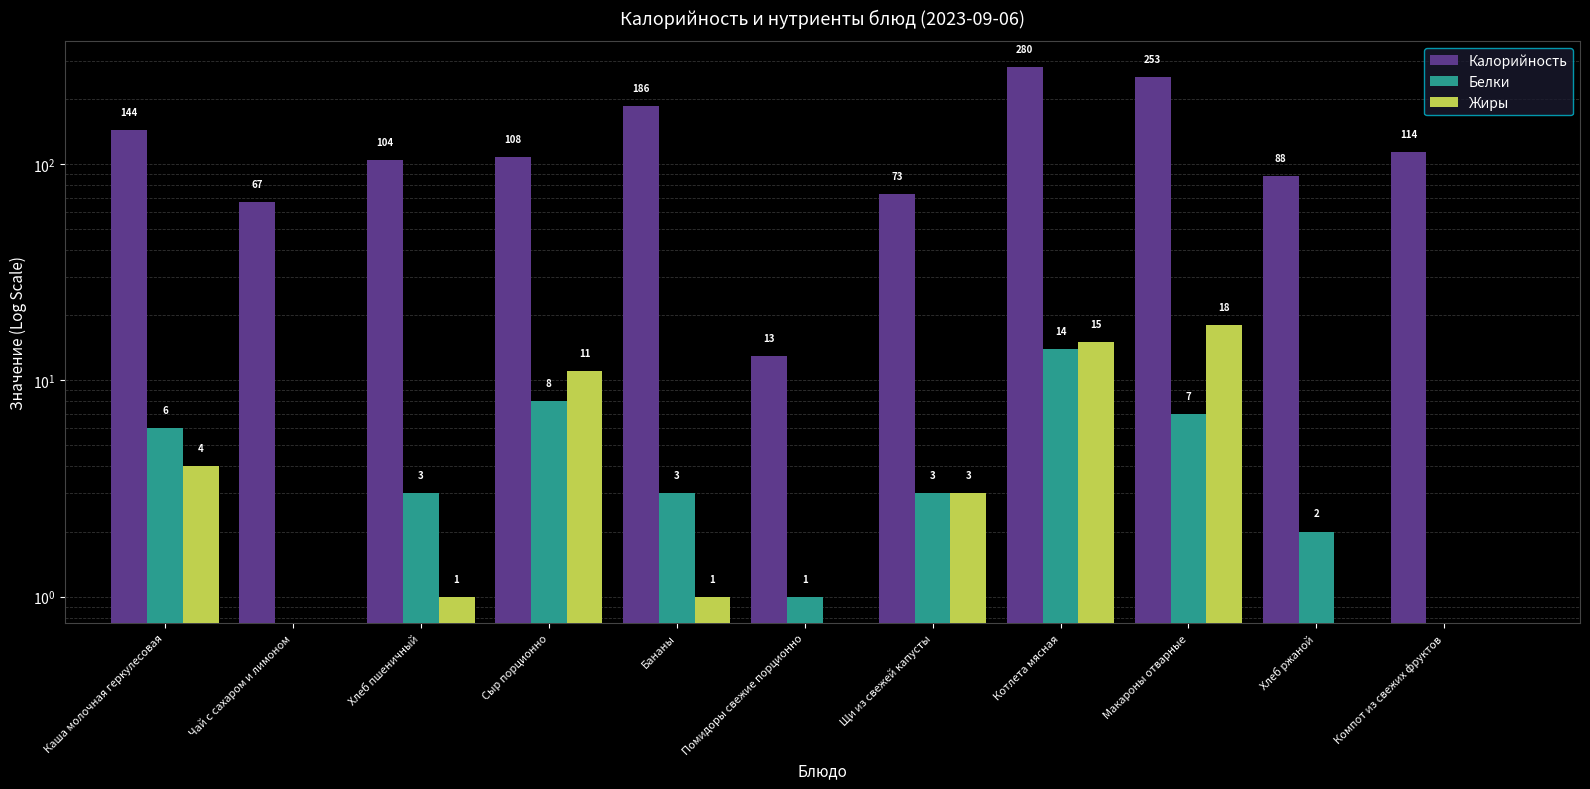

At how many categories does at least one series exceed 77?

8